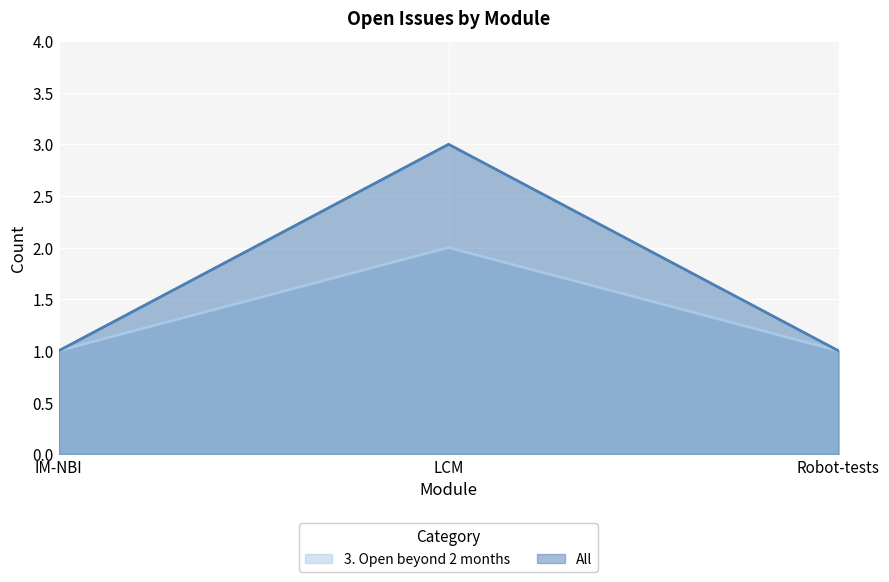

True or false: 3. Open beyond 2 months has a value of 2 at IM-NBI.

False